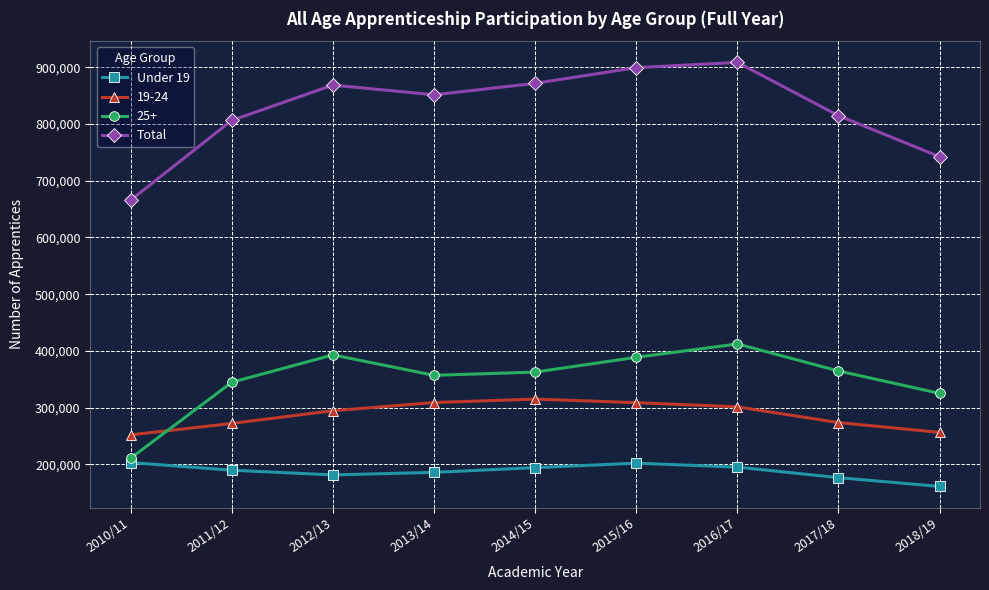

Is it true that Total equals 1333558 at 2013/14?

False